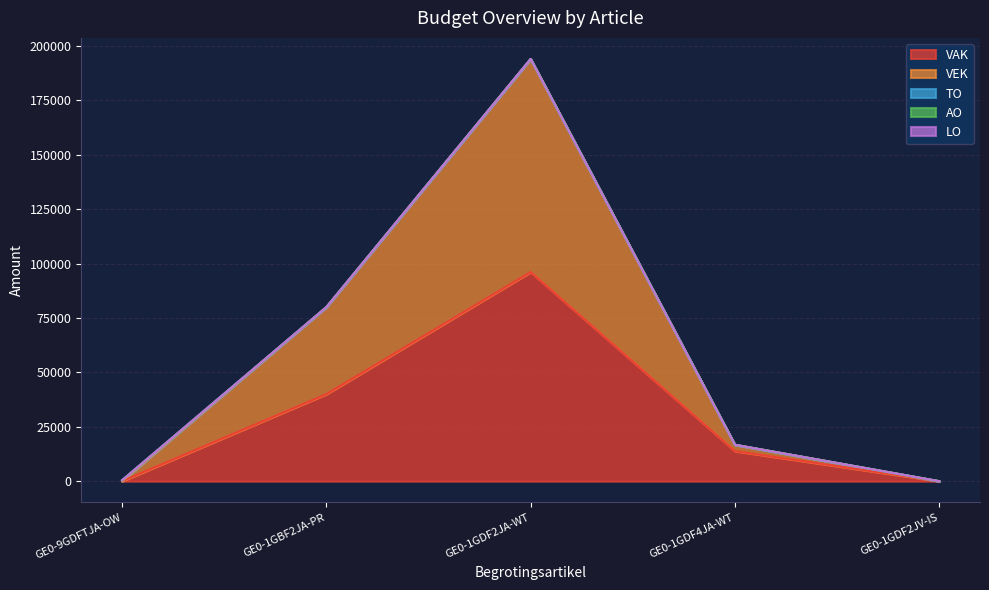

Reading left to right, list all the values displayed in this chart.

VAK: GE0-9GDFTJA-OW=0	GE0-1GBF2JA-PR=40000	GE0-1GDF2JA-WT=96115	GE0-1GDF4JA-WT=13850	GE0-1GDF2JV-IS=0
VEK: GE0-9GDFTJA-OW=0	GE0-1GBF2JA-PR=40000	GE0-1GDF2JA-WT=97891	GE0-1GDF4JA-WT=2888	GE0-1GDF2JV-IS=0
TO: GE0-9GDFTJA-OW=455	GE0-1GBF2JA-PR=0	GE0-1GDF2JA-WT=0	GE0-1GDF4JA-WT=0	GE0-1GDF2JV-IS=0
AO: GE0-9GDFTJA-OW=0	GE0-1GBF2JA-PR=0	GE0-1GDF2JA-WT=0	GE0-1GDF4JA-WT=0	GE0-1GDF2JV-IS=0
LO: GE0-9GDFTJA-OW=0	GE0-1GBF2JA-PR=0	GE0-1GDF2JA-WT=0	GE0-1GDF4JA-WT=0	GE0-1GDF2JV-IS=0